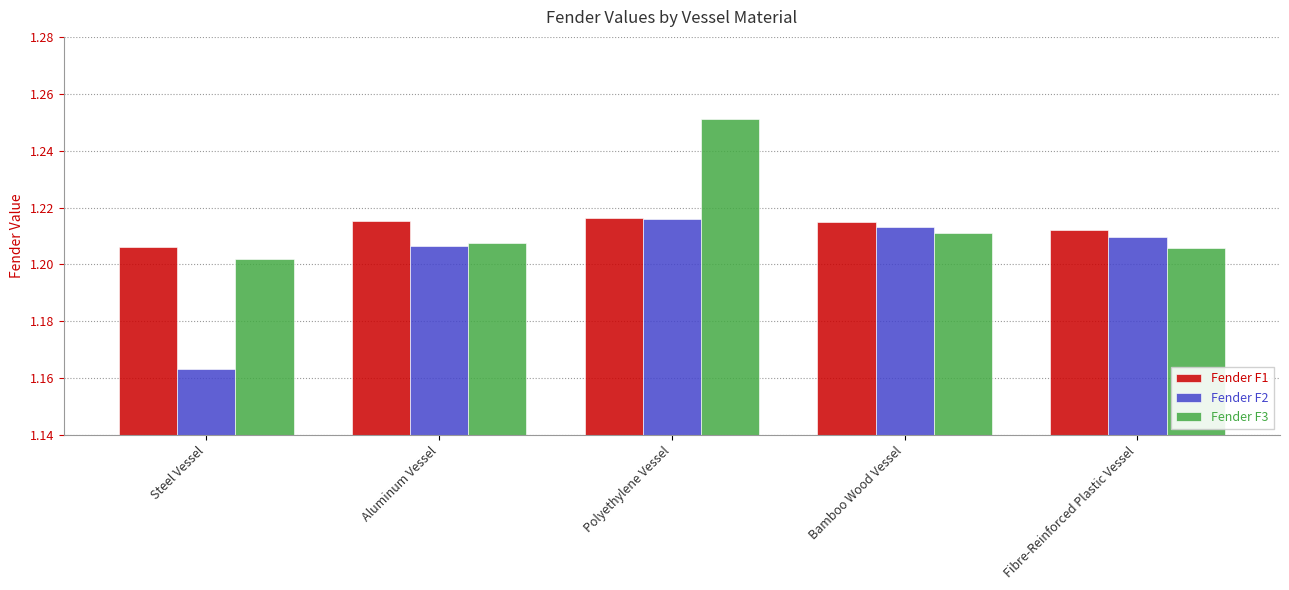

How many bars are there in total?

15